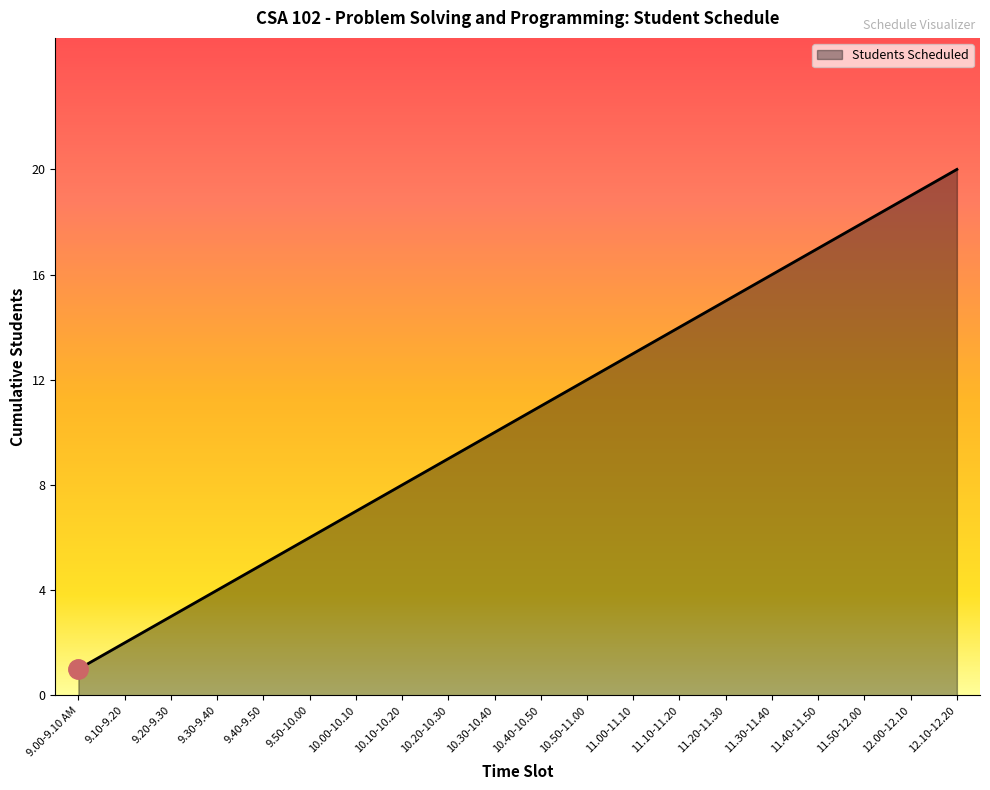

What is the change in value from 9.20-9.30 to 11.00-11.10?

+10